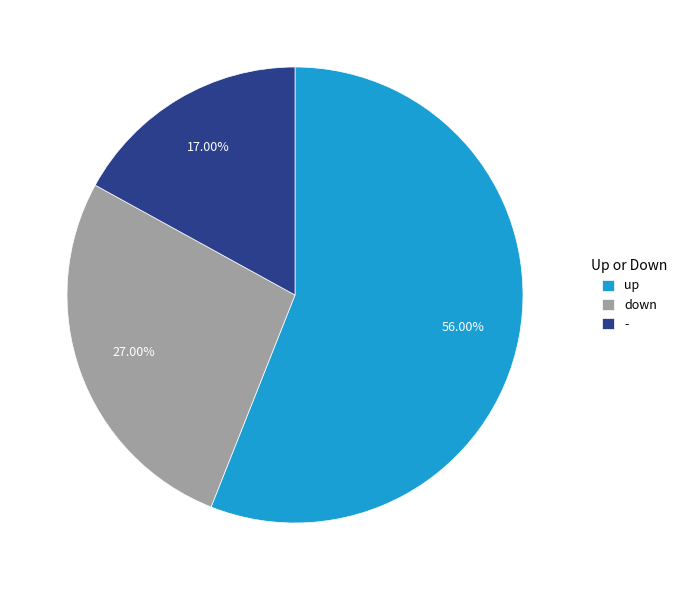

What percentage is the down slice, to the nearest percent?

27%